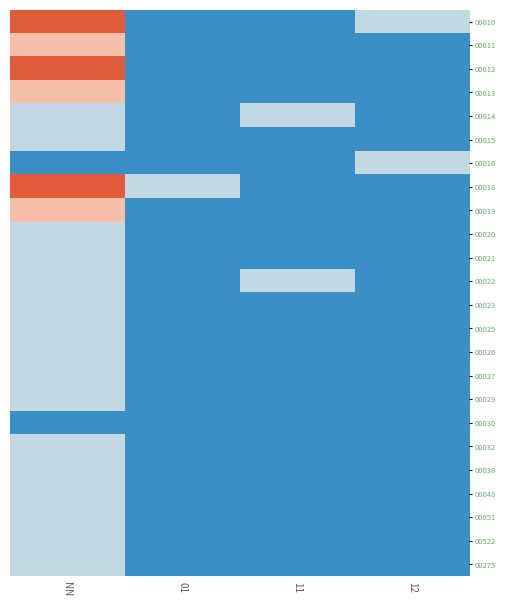

Reading left to right, transcribe all the data shown in this chart.

00010: NN=3	01=0	11=0	12=1
00011: NN=2	01=0	11=0	12=0
00012: NN=3	01=0	11=0	12=0
00013: NN=2	01=0	11=0	12=0
00014: NN=1	01=0	11=1	12=0
00015: NN=1	01=0	11=0	12=0
00016: NN=0	01=0	11=0	12=1
00018: NN=3	01=1	11=0	12=0
00019: NN=2	01=0	11=0	12=0
00020: NN=1	01=0	11=0	12=0
00021: NN=1	01=0	11=0	12=0
00022: NN=1	01=0	11=1	12=0
00023: NN=1	01=0	11=0	12=0
00025: NN=1	01=0	11=0	12=0
00026: NN=1	01=0	11=0	12=0
00027: NN=1	01=0	11=0	12=0
00029: NN=1	01=0	11=0	12=0
00030: NN=0	01=0	11=0	12=0
00032: NN=1	01=0	11=0	12=0
00038: NN=1	01=0	11=0	12=0
00048: NN=1	01=0	11=0	12=0
00051: NN=1	01=0	11=0	12=0
00522: NN=1	01=0	11=0	12=0
00275: NN=1	01=0	11=0	12=0